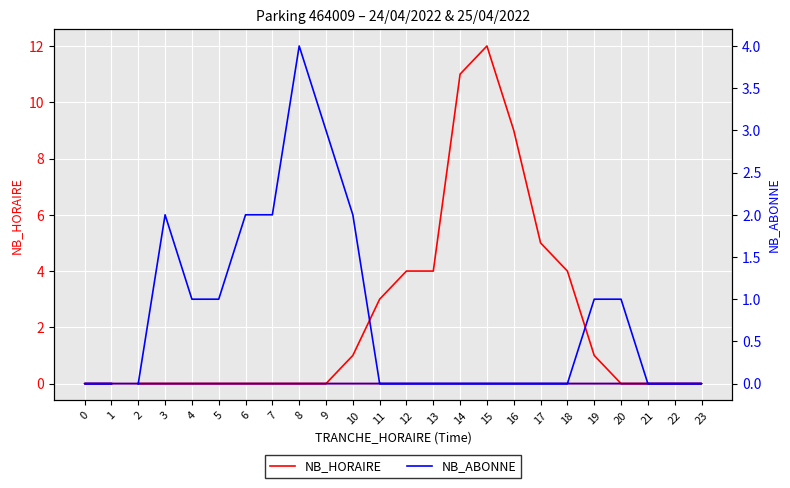

How many values in NB_HORAIRE are above zero?

10